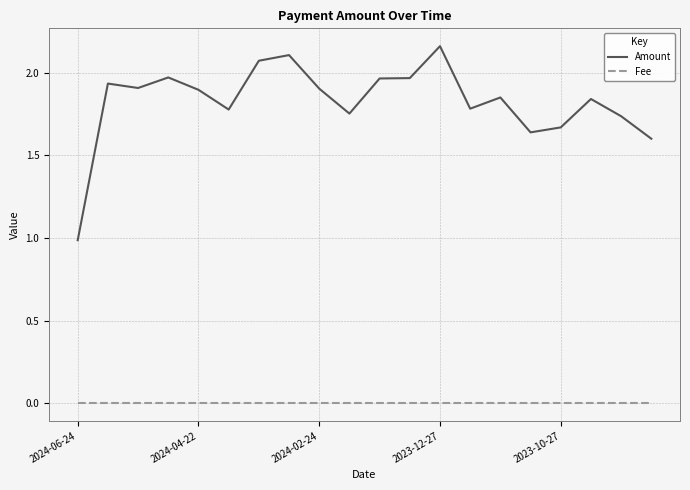

List the series in order of their overall mean, lowest first.

Fee, Amount